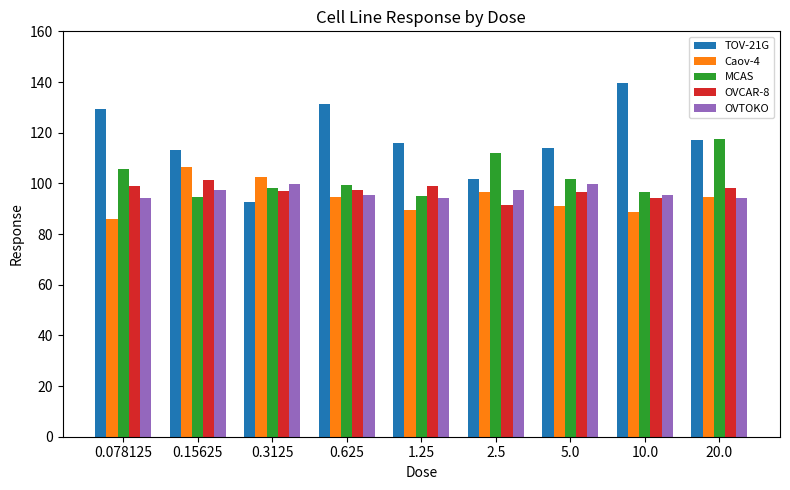

What position from the left is 0.625?

4